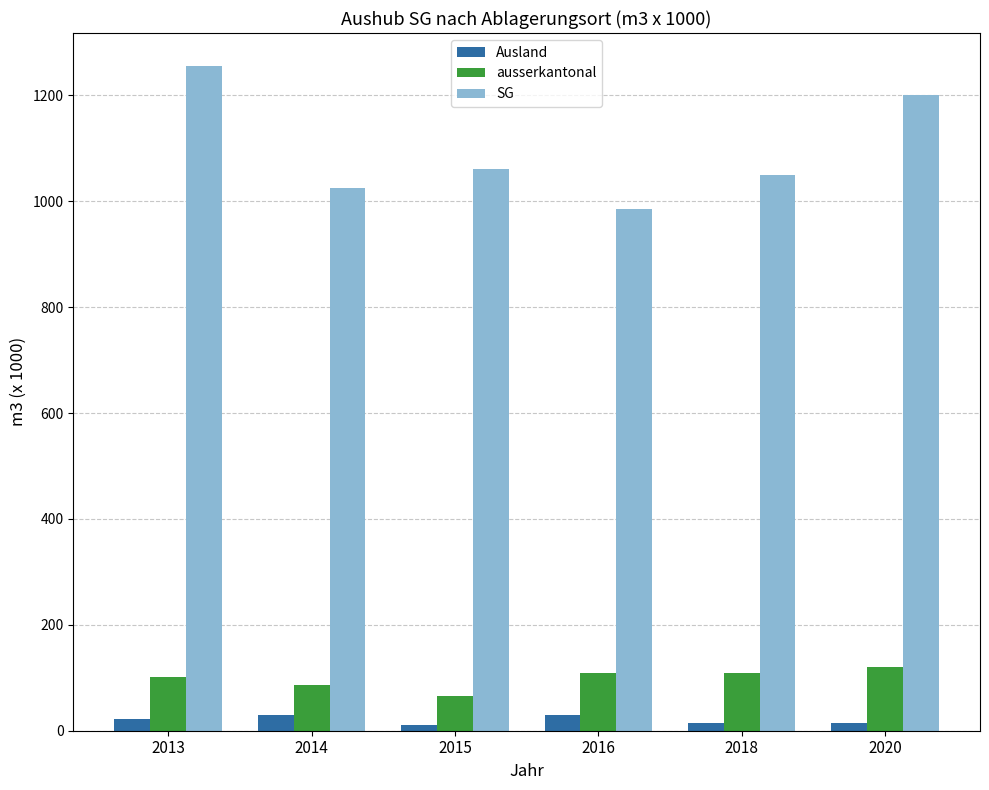

Which series changed the most between 2015 and 2016?

SG